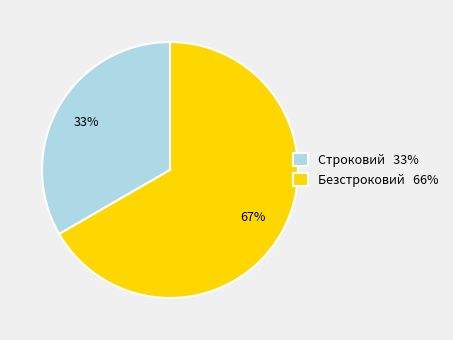

To the nearest percent, what is the average slice percentage?

50%